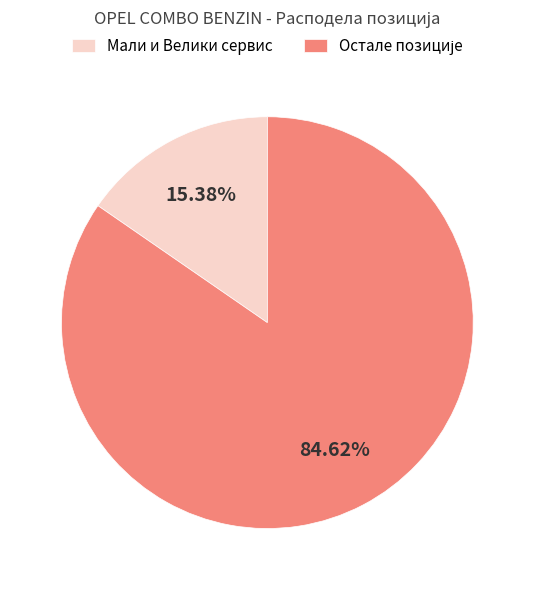

Which slice is the smallest?

Мали и Велики сервис